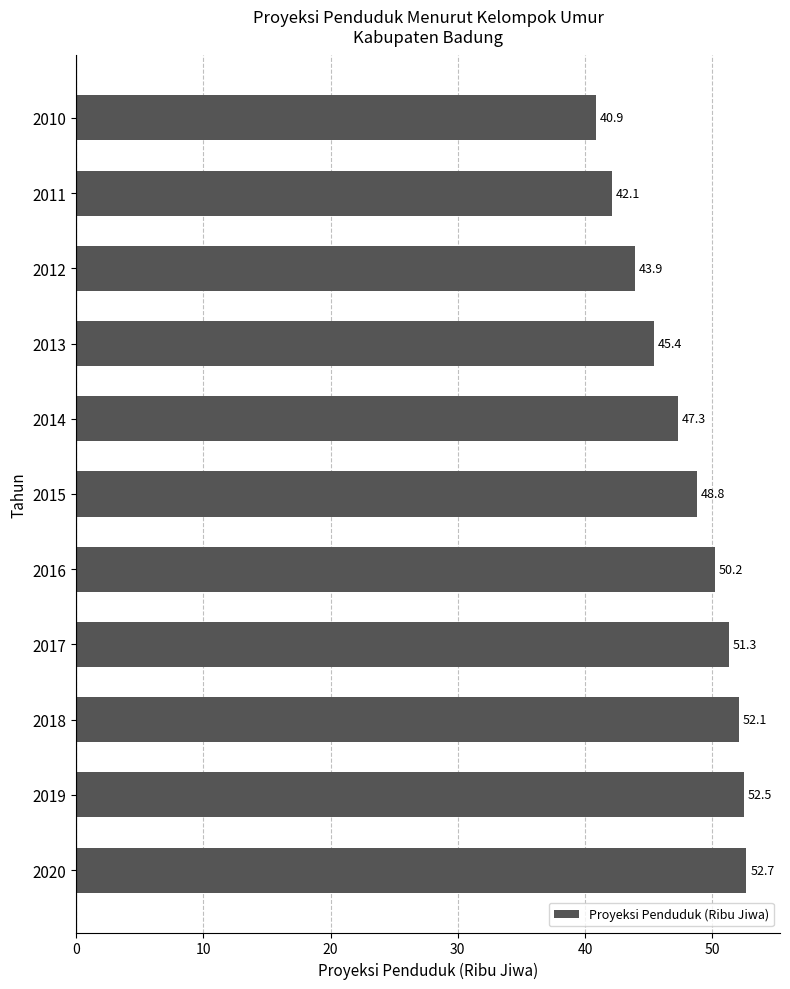

Rank the categories by value from lowest to highest.

2010, 2011, 2012, 2013, 2014, 2015, 2016, 2017, 2018, 2019, 2020